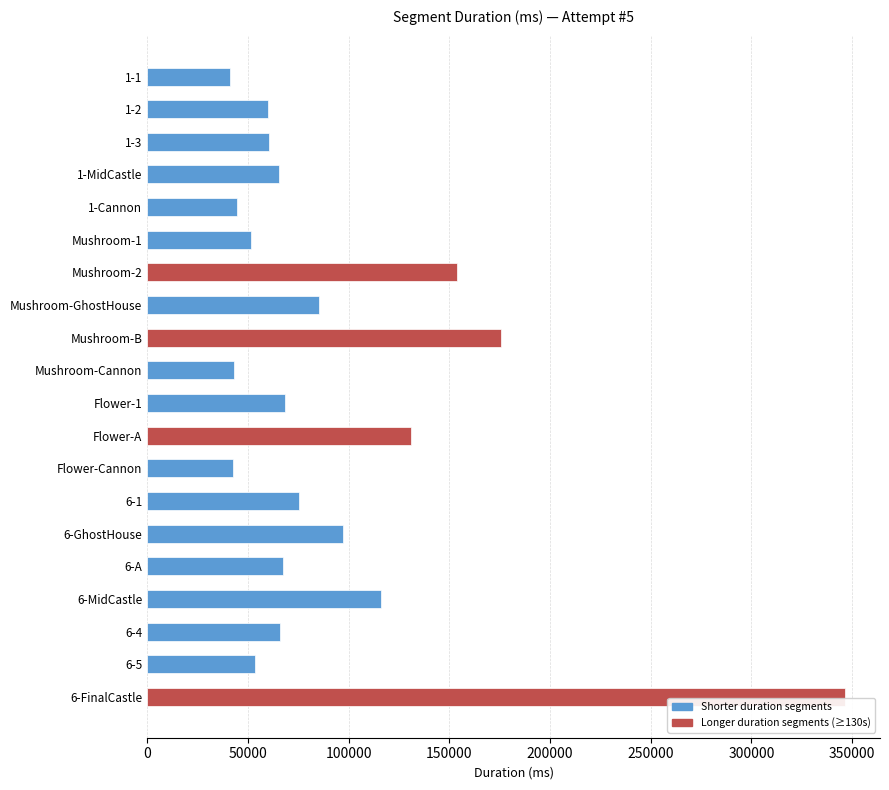

What is the sum of the values at Mushroom-Cannon and 1-2?

103051